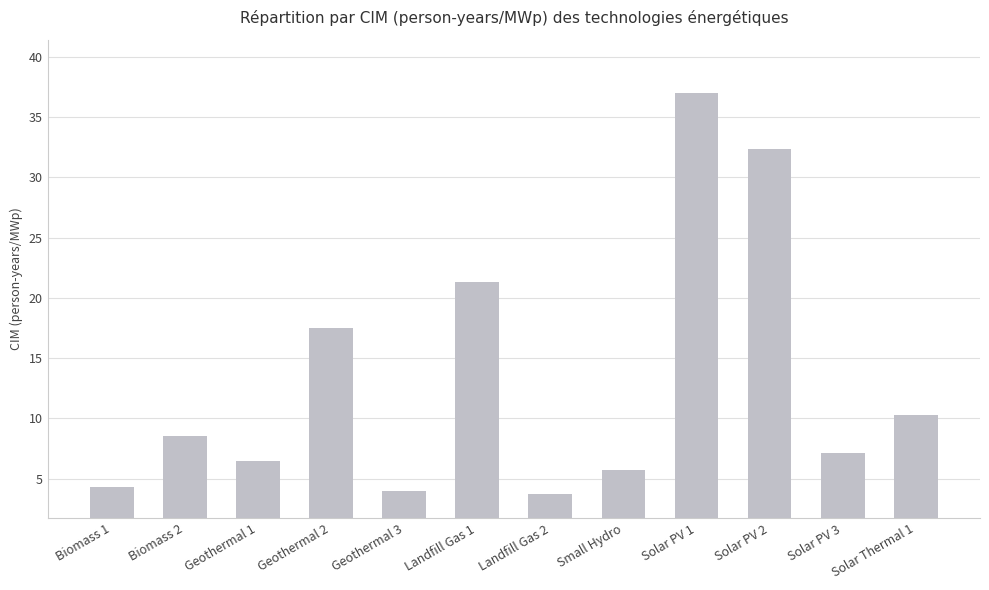

What is the change in value from Biomass 1 to Solar Thermal 1?

+6.0